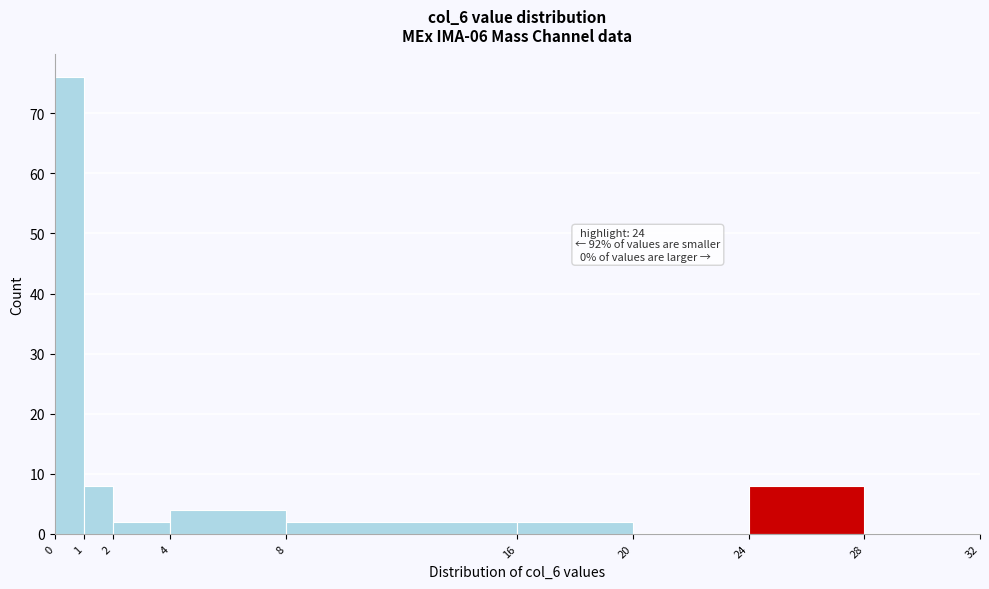

Over which range of the x-axis is the bar tallest?

0 to 1